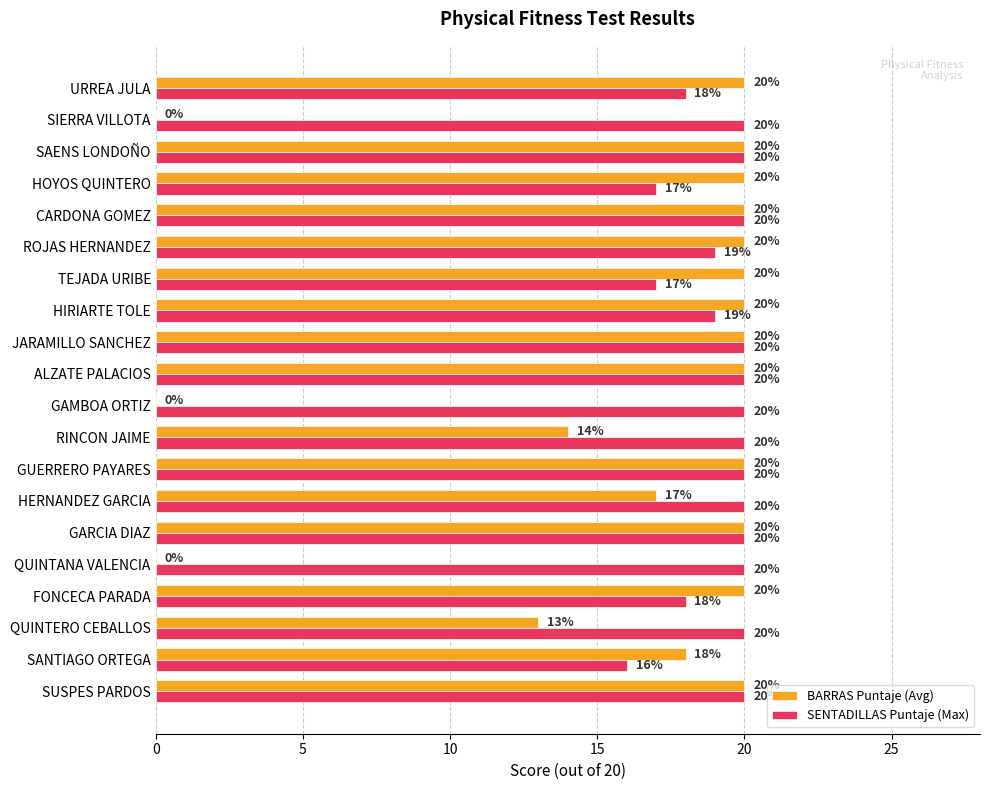

The BARRAS Puntaje (Avg) series shows 20 at SAENS LONDOÑO. True or false?

True